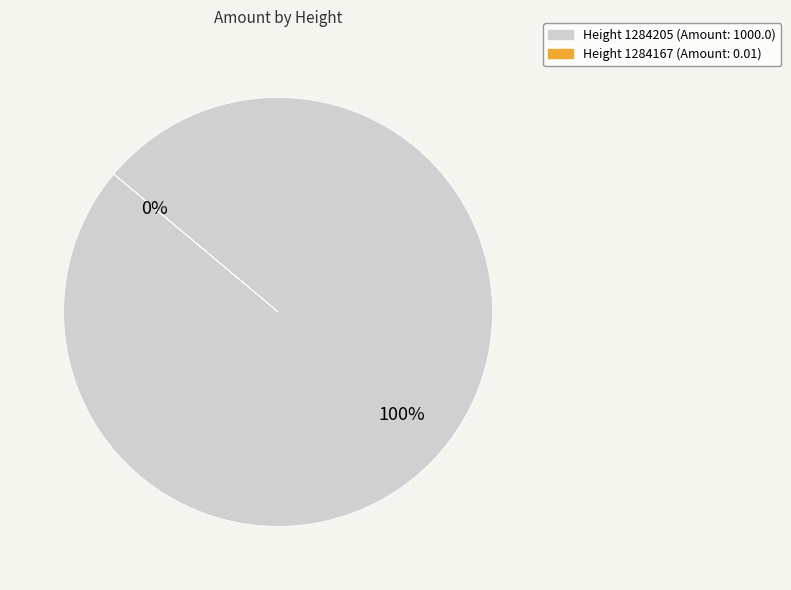

What percentage do 1284205 and 1284167 together represent?

100.0%